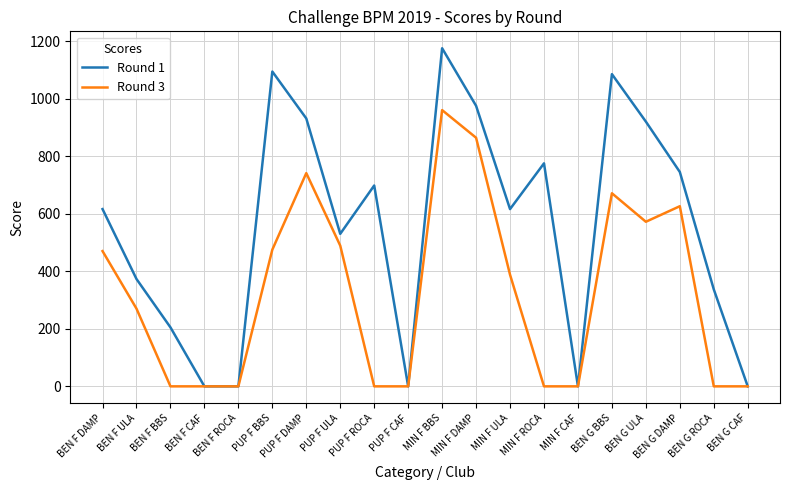

Is it true that Round 1 equals 373 at BEN F ULA?

True